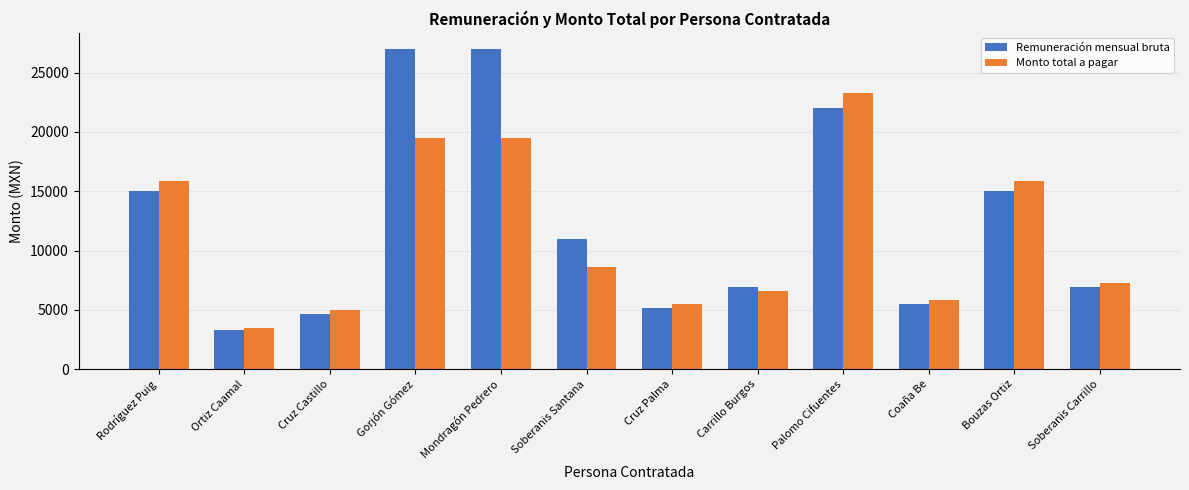

Count the number of data series in this chart.

2